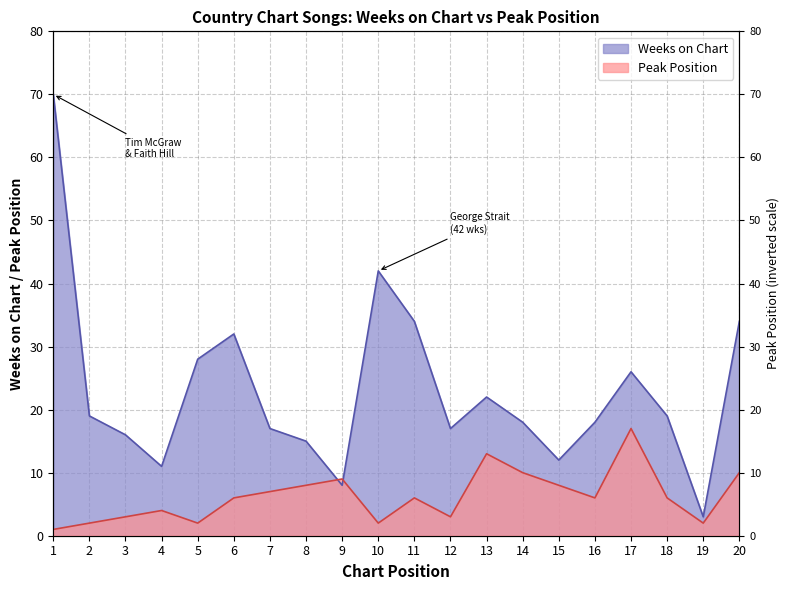

In Peak Position, how many points are higher than both neighbors (excluding endpoints)?

5